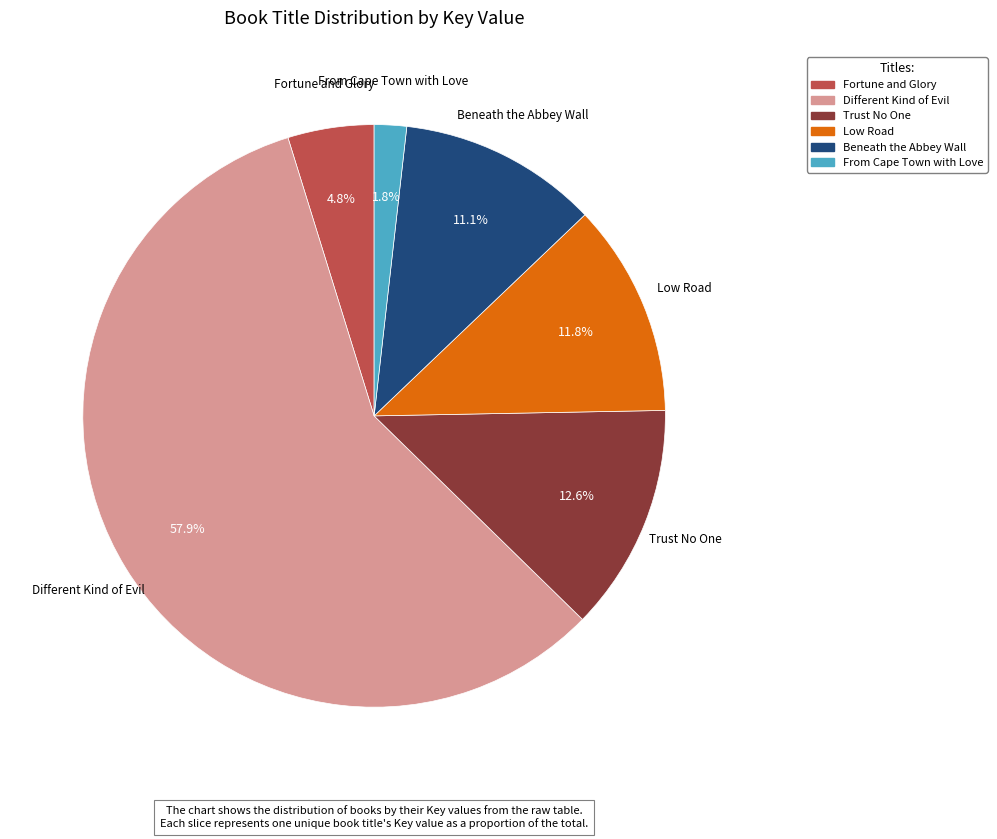

Does Beneath the Abbey Wall account for over 50% of the chart?

No